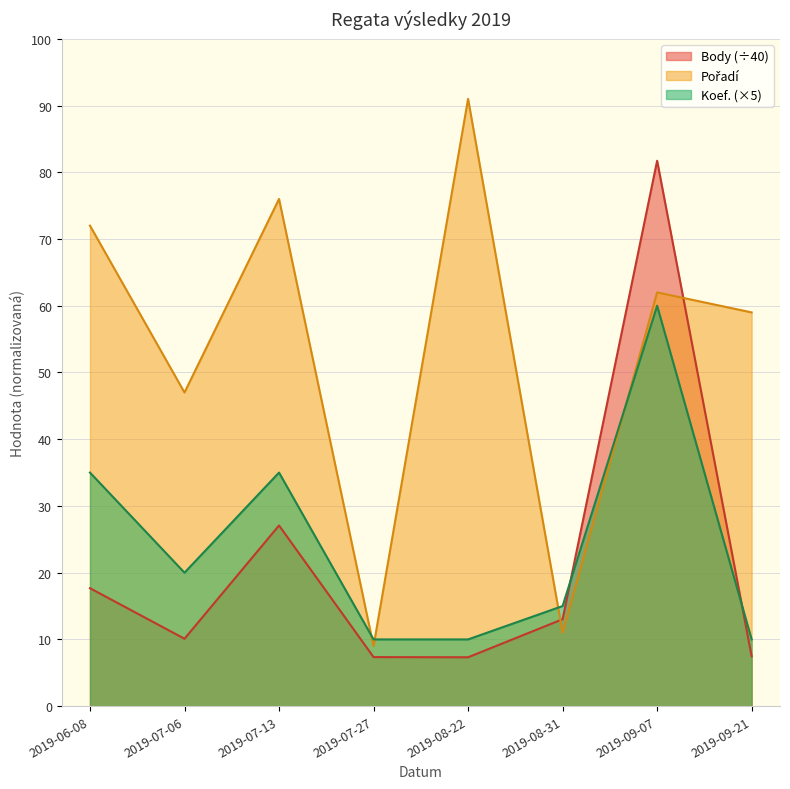

Reading left to right, what are all the values shown in this chart?

Pořadí: 72.0	47.0	76.0	9.0	91.0	11.0	62.0	59.0
Body: 17.7	10.1	27.1	7.3	7.3	13.0	81.7	7.5
Koef.: 35.0	20.0	35.0	10.0	10.0	15.0	60.0	10.0